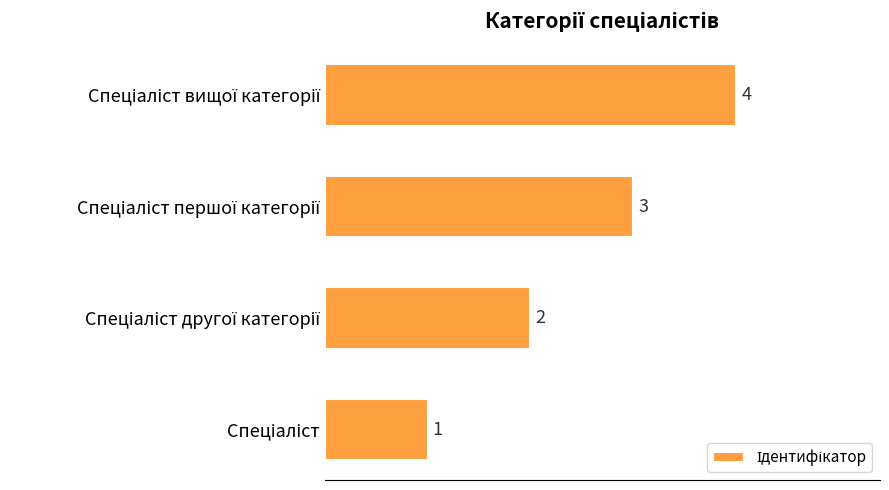

How many bars are there in total?

4